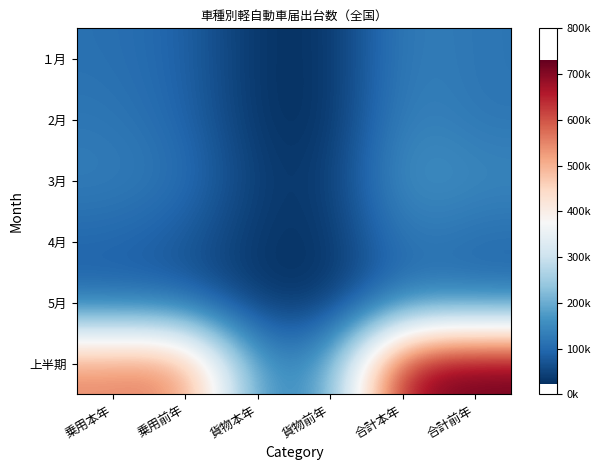

Which series has the largest total across all categories?

上半期